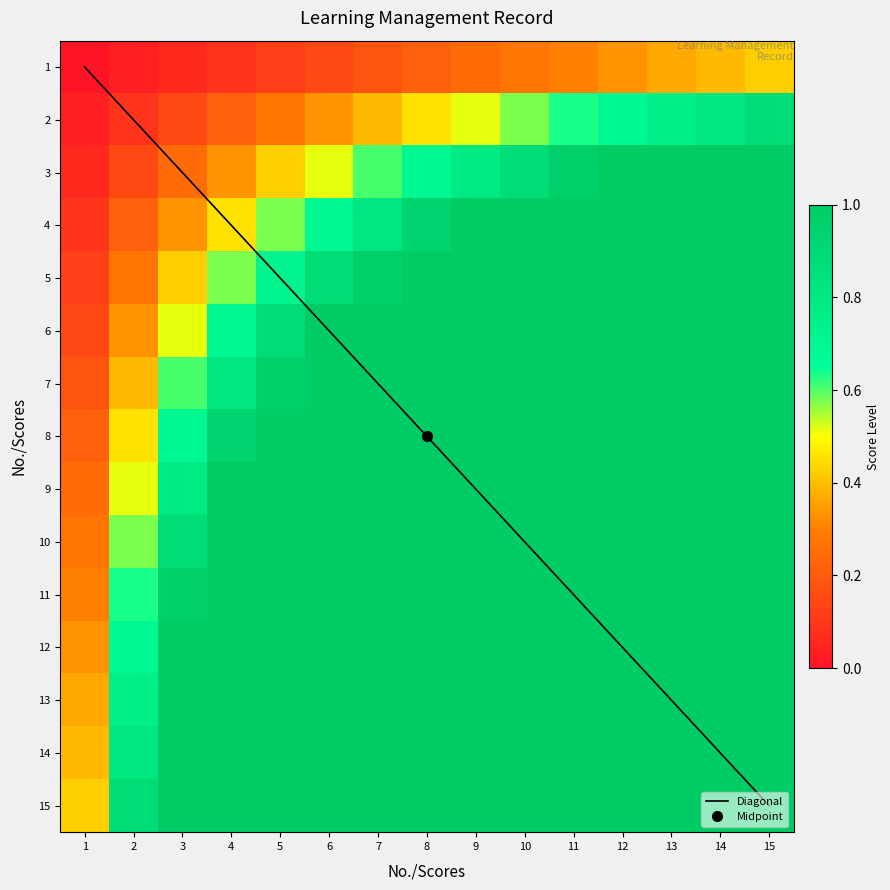

List the series in order of their peak value, highest first.

3, 4, 5, 6, 7, 8, 9, 10, 11, 12, 13, 14, 15, 2, 1